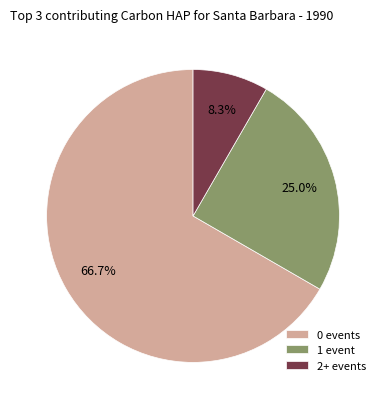

Which has a higher value, 0 events or 2+ events?

0 events